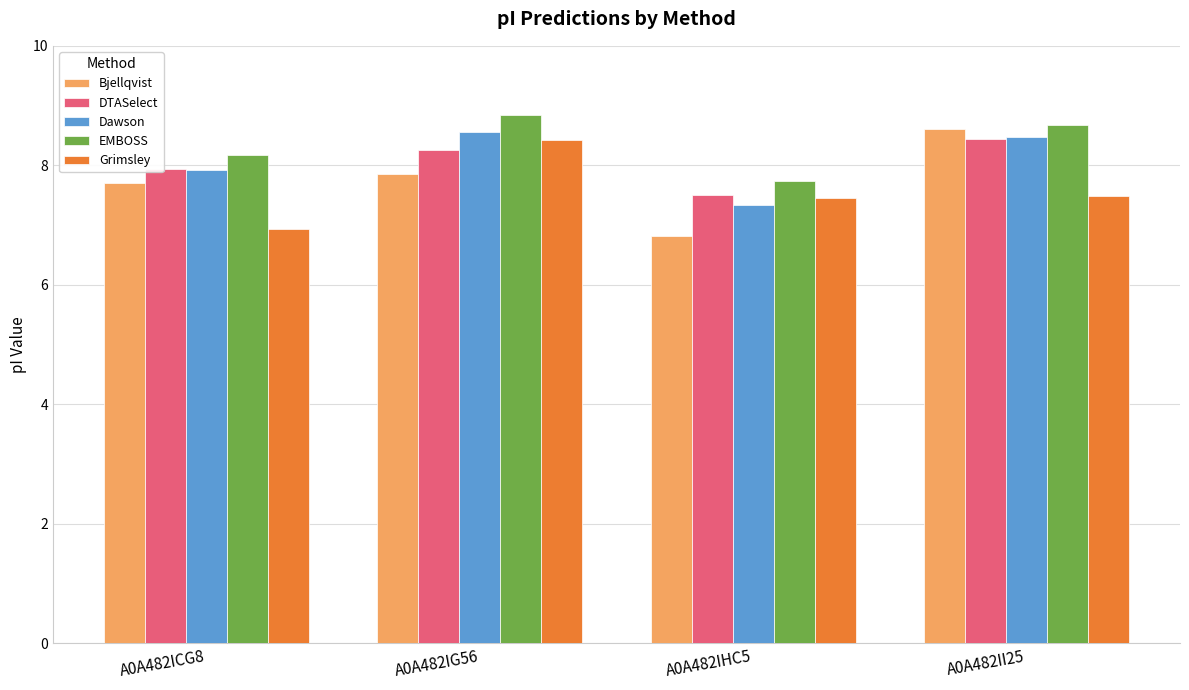

What is the sum of the EMBOSS values at A0A482ICG8 and A0A482II25?

16.8